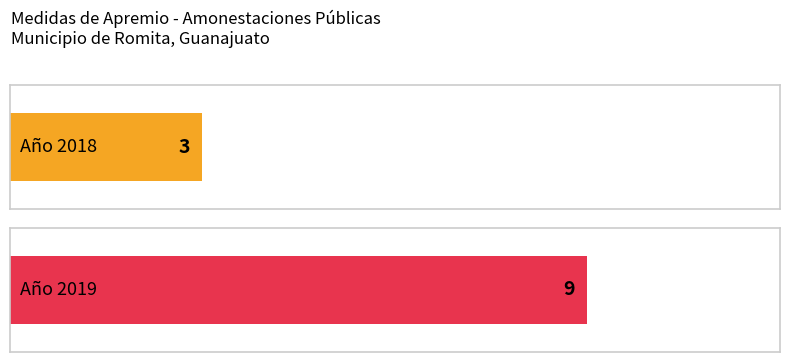

How many values are below 9?

1